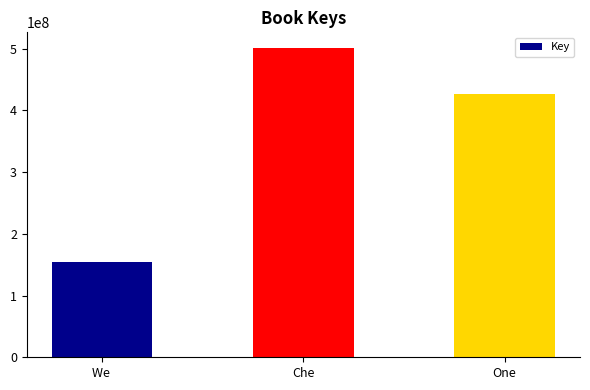

Are the bars horizontal?

No